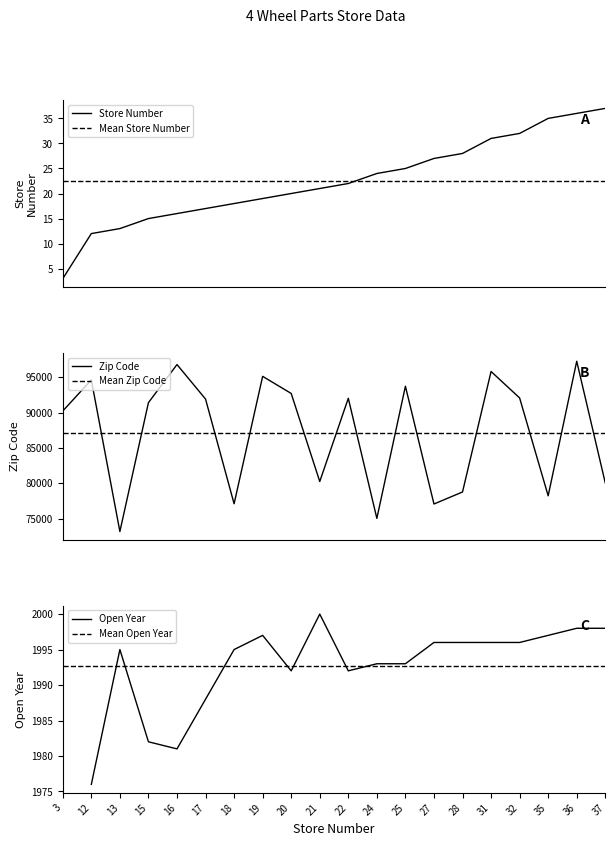

Does the chart display data point markers on the line(s)?

No